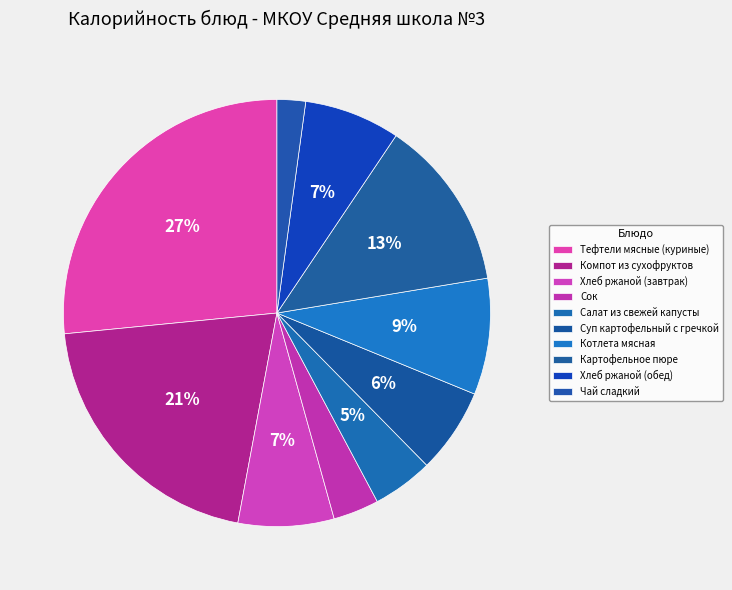

True or false: Хлеб ржаной (завтрак) accounts for 7% of the total.

True